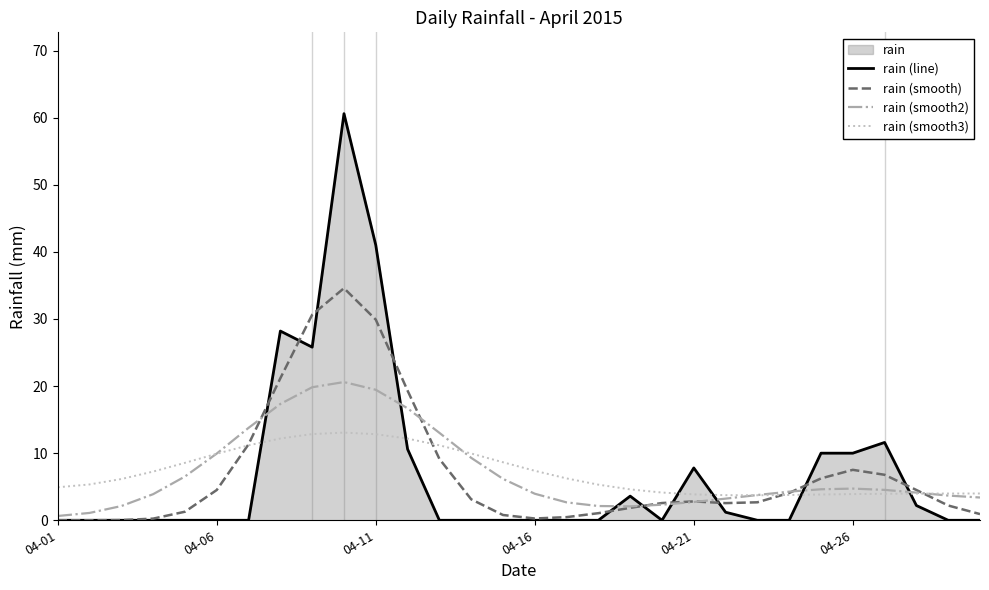

The value of rain (smooth3) at 29 is 4.0. True or false?

True